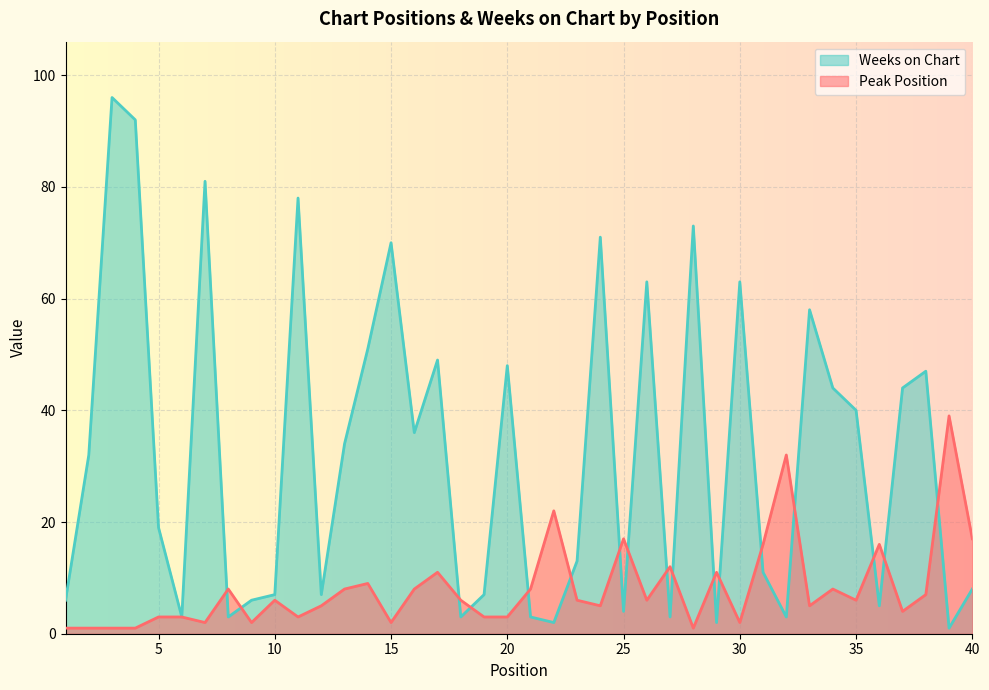

How many lines are shown in the chart?

2